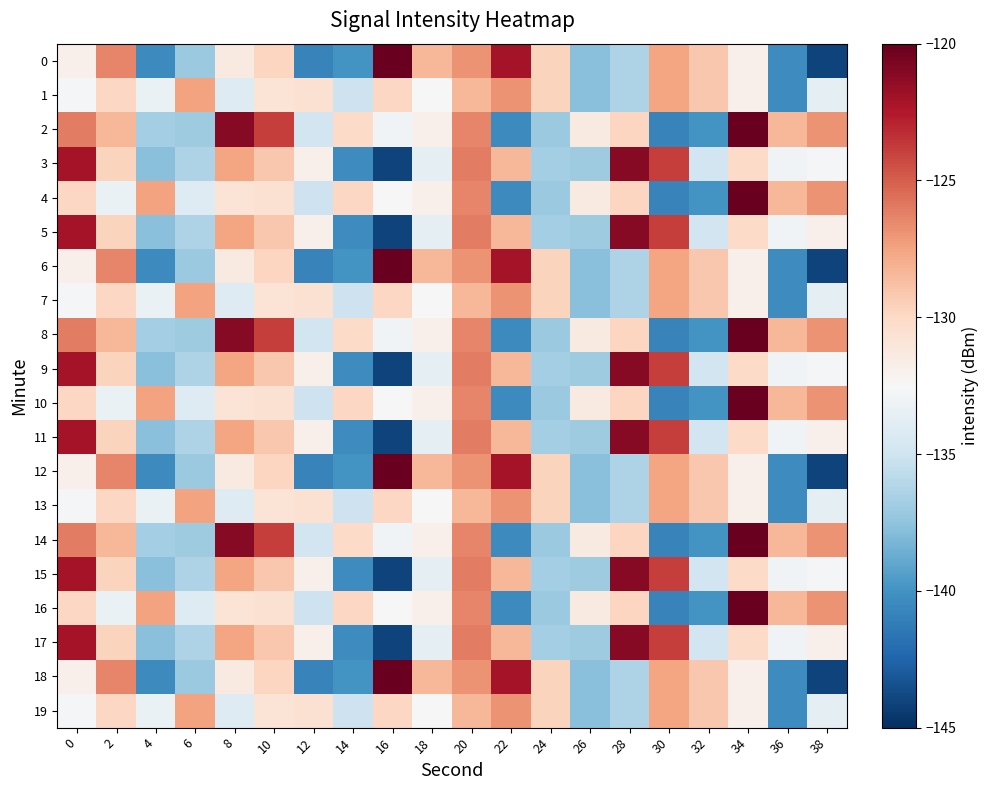

Reading right to left, transcribe all the data shown in this chart.

0: 38=-144.1	36=-140.3	34=-131.9	32=-129.1	30=-127.5	28=-136.4	26=-137.8	24=-129.7	22=-122.1	20=-126.9	18=-128.3	16=-120.1	14=-140.0	12=-140.8	10=-129.8	8=-131.4	6=-137.1	4=-140.5	2=-126.4	0=-131.9
1: 38=-133.7	36=-140.3	34=-131.9	32=-129.1	30=-127.5	28=-136.4	26=-137.8	24=-129.7	22=-126.9	20=-128.3	18=-132.5	16=-129.9	14=-135.1	12=-130.6	10=-130.8	8=-134.1	6=-127.5	4=-133.3	2=-129.9	0=-132.8
2: 38=-126.9	36=-128.3	34=-120.1	32=-140.0	30=-140.8	28=-129.8	26=-131.4	24=-137.1	22=-140.5	20=-126.4	18=-131.9	16=-132.9	14=-130.1	12=-134.9	10=-123.9	8=-121.1	6=-136.9	4=-136.8	2=-128.4	0=-126.1
3: 38=-132.8	36=-132.9	34=-130.1	32=-134.9	30=-123.9	28=-121.1	26=-136.9	24=-136.8	22=-128.4	20=-126.1	18=-133.7	16=-144.1	14=-140.3	12=-131.9	10=-129.1	8=-127.5	6=-136.4	4=-137.8	2=-129.7	0=-122.1
4: 38=-126.9	36=-128.3	34=-120.1	32=-140.0	30=-140.8	28=-129.8	26=-131.4	24=-137.1	22=-140.5	20=-126.4	18=-131.9	16=-132.5	14=-129.9	12=-135.1	10=-130.6	8=-130.8	6=-134.1	4=-127.5	2=-133.3	0=-129.9
5: 38=-131.9	36=-132.9	34=-130.1	32=-134.9	30=-123.9	28=-121.1	26=-136.9	24=-136.8	22=-128.4	20=-126.1	18=-133.7	16=-144.1	14=-140.3	12=-131.9	10=-129.1	8=-127.5	6=-136.4	4=-137.8	2=-129.7	0=-122.1
6: 38=-144.1	36=-140.3	34=-131.9	32=-129.1	30=-127.5	28=-136.4	26=-137.8	24=-129.7	22=-122.1	20=-126.9	18=-128.3	16=-120.1	14=-140.0	12=-140.8	10=-129.8	8=-131.4	6=-137.1	4=-140.5	2=-126.4	0=-131.9
7: 38=-133.7	36=-140.3	34=-131.9	32=-129.1	30=-127.5	28=-136.4	26=-137.8	24=-129.7	22=-126.9	20=-128.3	18=-132.5	16=-129.9	14=-135.1	12=-130.6	10=-130.8	8=-134.1	6=-127.5	4=-133.3	2=-129.9	0=-132.8
8: 38=-126.9	36=-128.3	34=-120.1	32=-140.0	30=-140.8	28=-129.8	26=-131.4	24=-137.1	22=-140.5	20=-126.4	18=-131.9	16=-132.9	14=-130.1	12=-134.9	10=-123.9	8=-121.1	6=-136.9	4=-136.8	2=-128.4	0=-126.1
9: 38=-132.8	36=-132.9	34=-130.1	32=-134.9	30=-123.9	28=-121.1	26=-136.9	24=-136.8	22=-128.4	20=-126.1	18=-133.7	16=-144.1	14=-140.3	12=-131.9	10=-129.1	8=-127.5	6=-136.4	4=-137.8	2=-129.7	0=-122.1
10: 38=-126.9	36=-128.3	34=-120.1	32=-140.0	30=-140.8	28=-129.8	26=-131.4	24=-137.1	22=-140.5	20=-126.4	18=-131.9	16=-132.5	14=-129.9	12=-135.1	10=-130.6	8=-130.8	6=-134.1	4=-127.5	2=-133.3	0=-129.9
11: 38=-131.9	36=-132.9	34=-130.1	32=-134.9	30=-123.9	28=-121.1	26=-136.9	24=-136.8	22=-128.4	20=-126.1	18=-133.7	16=-144.1	14=-140.3	12=-131.9	10=-129.1	8=-127.5	6=-136.4	4=-137.8	2=-129.7	0=-122.1
12: 38=-144.1	36=-140.3	34=-131.9	32=-129.1	30=-127.5	28=-136.4	26=-137.8	24=-129.7	22=-122.1	20=-126.9	18=-128.3	16=-120.1	14=-140.0	12=-140.8	10=-129.8	8=-131.4	6=-137.1	4=-140.5	2=-126.4	0=-131.9
13: 38=-133.7	36=-140.3	34=-131.9	32=-129.1	30=-127.5	28=-136.4	26=-137.8	24=-129.7	22=-126.9	20=-128.3	18=-132.5	16=-129.9	14=-135.1	12=-130.6	10=-130.8	8=-134.1	6=-127.5	4=-133.3	2=-129.9	0=-132.8
14: 38=-126.9	36=-128.3	34=-120.1	32=-140.0	30=-140.8	28=-129.8	26=-131.4	24=-137.1	22=-140.5	20=-126.4	18=-131.9	16=-132.9	14=-130.1	12=-134.9	10=-123.9	8=-121.1	6=-136.9	4=-136.8	2=-128.4	0=-126.1
15: 38=-132.8	36=-132.9	34=-130.1	32=-134.9	30=-123.9	28=-121.1	26=-136.9	24=-136.8	22=-128.4	20=-126.1	18=-133.7	16=-144.1	14=-140.3	12=-131.9	10=-129.1	8=-127.5	6=-136.4	4=-137.8	2=-129.7	0=-122.1
16: 38=-126.9	36=-128.3	34=-120.1	32=-140.0	30=-140.8	28=-129.8	26=-131.4	24=-137.1	22=-140.5	20=-126.4	18=-131.9	16=-132.5	14=-129.9	12=-135.1	10=-130.6	8=-130.8	6=-134.1	4=-127.5	2=-133.3	0=-129.9
17: 38=-131.9	36=-132.9	34=-130.1	32=-134.9	30=-123.9	28=-121.1	26=-136.9	24=-136.8	22=-128.4	20=-126.1	18=-133.7	16=-144.1	14=-140.3	12=-131.9	10=-129.1	8=-127.5	6=-136.4	4=-137.8	2=-129.7	0=-122.1
18: 38=-144.1	36=-140.3	34=-131.9	32=-129.1	30=-127.5	28=-136.4	26=-137.8	24=-129.7	22=-122.1	20=-126.9	18=-128.3	16=-120.1	14=-140.0	12=-140.8	10=-129.8	8=-131.4	6=-137.1	4=-140.5	2=-126.4	0=-131.9
19: 38=-133.7	36=-140.3	34=-131.9	32=-129.1	30=-127.5	28=-136.4	26=-137.8	24=-129.7	22=-126.9	20=-128.3	18=-132.5	16=-129.9	14=-135.1	12=-130.6	10=-130.8	8=-134.1	6=-127.5	4=-133.3	2=-129.9	0=-132.8